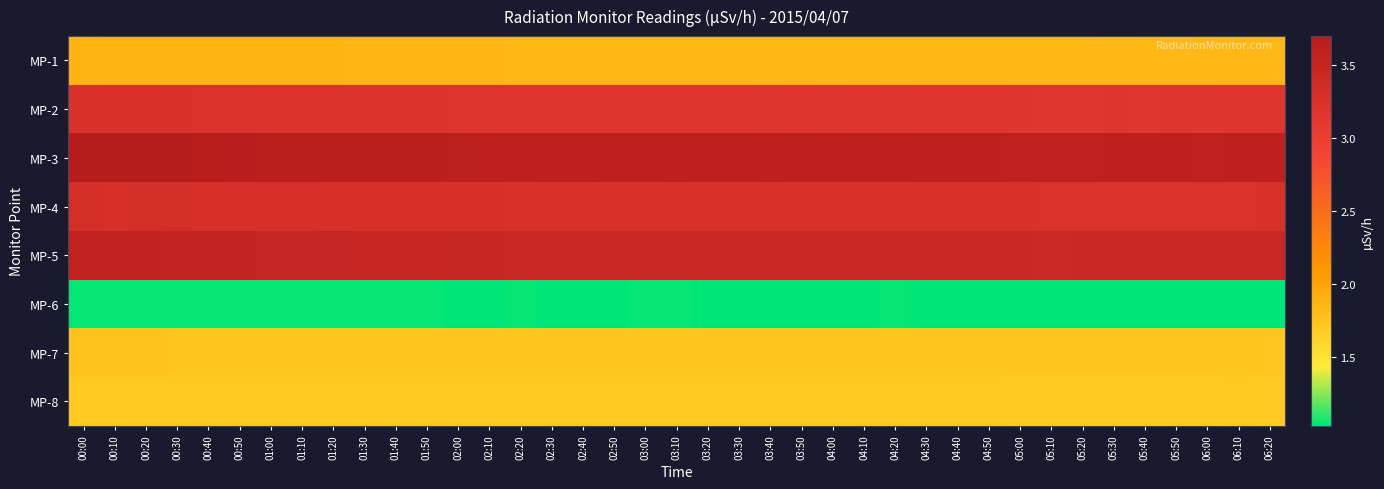

Reading left to right, list all the values displayed in this chart.

MP-1: 00:00=1.9	00:10=1.9	00:20=1.9	00:30=1.9	00:40=1.9	00:50=1.9	01:00=1.9	01:10=1.9	01:20=1.9	01:30=1.9	01:40=1.9	01:50=1.9	02:00=1.9	02:10=1.9	02:20=1.9	02:30=1.8	02:40=1.9	02:50=1.8	03:00=1.8	03:10=1.8	03:20=1.8	03:30=1.8	03:40=1.8	03:50=1.8	04:00=1.8	04:10=1.8	04:20=1.8	04:30=1.8	04:40=1.8	04:50=1.8	05:00=1.8	05:10=1.8	05:20=1.8	05:30=1.8	05:40=1.8	05:50=1.8	06:00=1.8	06:10=1.8	06:20=1.8
MP-2: 00:00=3.2	00:10=3.2	00:20=3.2	00:30=3.2	00:40=3.2	00:50=3.2	01:00=3.2	01:10=3.2	01:20=3.2	01:30=3.2	01:40=3.2	01:50=3.2	02:00=3.2	02:10=3.2	02:20=3.2	02:30=3.2	02:40=3.2	02:50=3.2	03:00=3.2	03:10=3.2	03:20=3.2	03:30=3.2	03:40=3.2	03:50=3.2	04:00=3.2	04:10=3.2	04:20=3.2	04:30=3.2	04:40=3.2	04:50=3.2	05:00=3.2	05:10=3.2	05:20=3.2	05:30=3.2	05:40=3.2	05:50=3.2	06:00=3.2	06:10=3.2	06:20=3.2
MP-3: 00:00=3.7	00:10=3.7	00:20=3.7	00:30=3.7	00:40=3.7	00:50=3.7	01:00=3.7	01:10=3.6	01:20=3.6	01:30=3.6	01:40=3.6	01:50=3.6	02:00=3.6	02:10=3.6	02:20=3.6	02:30=3.6	02:40=3.6	02:50=3.6	03:00=3.6	03:10=3.6	03:20=3.6	03:30=3.6	03:40=3.6	03:50=3.6	04:00=3.6	04:10=3.6	04:20=3.6	04:30=3.6	04:40=3.6	04:50=3.6	05:00=3.6	05:10=3.6	05:20=3.6	05:30=3.6	05:40=3.6	05:50=3.6	06:00=3.6	06:10=3.6	06:20=3.6
MP-4: 00:00=3.3	00:10=3.3	00:20=3.3	00:30=3.3	00:40=3.3	00:50=3.3	01:00=3.3	01:10=3.3	01:20=3.3	01:30=3.3	01:40=3.3	01:50=3.3	02:00=3.3	02:10=3.3	02:20=3.3	02:30=3.3	02:40=3.2	02:50=3.3	03:00=3.3	03:10=3.2	03:20=3.3	03:30=3.3	03:40=3.2	03:50=3.2	04:00=3.3	04:10=3.2	04:20=3.3	04:30=3.2	04:40=3.2	04:50=3.2	05:00=3.2	05:10=3.2	05:20=3.2	05:30=3.2	05:40=3.2	05:50=3.2	06:00=3.2	06:10=3.2	06:20=3.2
MP-5: 00:00=3.6	00:10=3.5	00:20=3.5	00:30=3.5	00:40=3.5	00:50=3.5	01:00=3.5	01:10=3.5	01:20=3.5	01:30=3.5	01:40=3.5	01:50=3.5	02:00=3.5	02:10=3.5	02:20=3.5	02:30=3.5	02:40=3.5	02:50=3.5	03:00=3.5	03:10=3.5	03:20=3.5	03:30=3.5	03:40=3.5	03:50=3.5	04:00=3.5	04:10=3.5	04:20=3.5	04:30=3.5	04:40=3.5	04:50=3.4	05:00=3.4	05:10=3.4	05:20=3.4	05:30=3.4	05:40=3.4	05:50=3.4	06:00=3.4	06:10=3.4	06:20=3.4
MP-6: 00:00=1.0	00:10=1.0	00:20=1.0	00:30=1.0	00:40=1.0	00:50=1.0	01:00=1.0	01:10=1.0	01:20=1.0	01:30=1.0	01:40=1.0	01:50=1.0	02:00=1.0	02:10=1.0	02:20=1.0	02:30=1.0	02:40=1.0	02:50=1.0	03:00=1.0	03:10=1.0	03:20=1.0	03:30=1.0	03:40=1.0	03:50=1.0	04:00=1.0	04:10=1.0	04:20=1.0	04:30=1.0	04:40=1.0	04:50=1.0	05:00=1.0	05:10=1.0	05:20=1.0	05:30=1.0	05:40=1.0	05:50=1.0	06:00=1.0	06:10=1.0	06:20=1.0
MP-7: 00:00=1.8	00:10=1.8	00:20=1.8	00:30=1.7	00:40=1.7	00:50=1.7	01:00=1.7	01:10=1.7	01:20=1.7	01:30=1.7	01:40=1.7	01:50=1.7	02:00=1.7	02:10=1.7	02:20=1.7	02:30=1.7	02:40=1.7	02:50=1.7	03:00=1.7	03:10=1.7	03:20=1.7	03:30=1.7	03:40=1.7	03:50=1.7	04:00=1.7	04:10=1.7	04:20=1.7	04:30=1.7	04:40=1.7	04:50=1.7	05:00=1.7	05:10=1.7	05:20=1.7	05:30=1.7	05:40=1.7	05:50=1.7	06:00=1.7	06:10=1.7	06:20=1.7
MP-8: 00:00=1.7	00:10=1.7	00:20=1.7	00:30=1.7	00:40=1.7	00:50=1.7	01:00=1.7	01:10=1.7	01:20=1.7	01:30=1.7	01:40=1.7	01:50=1.7	02:00=1.7	02:10=1.7	02:20=1.7	02:30=1.7	02:40=1.7	02:50=1.7	03:00=1.7	03:10=1.7	03:20=1.7	03:30=1.7	03:40=1.7	03:50=1.7	04:00=1.7	04:10=1.7	04:20=1.7	04:30=1.7	04:40=1.7	04:50=1.7	05:00=1.7	05:10=1.7	05:20=1.7	05:30=1.7	05:40=1.7	05:50=1.7	06:00=1.7	06:10=1.7	06:20=1.7